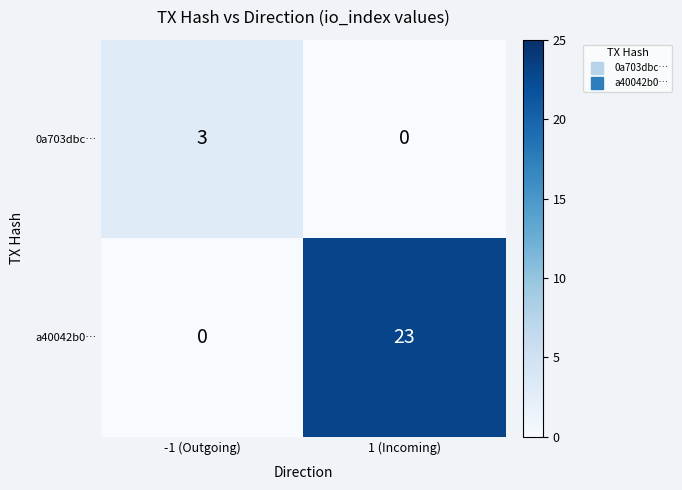

True or false: 0a703dbc… has a value of 1 at -1 (Outgoing).

False